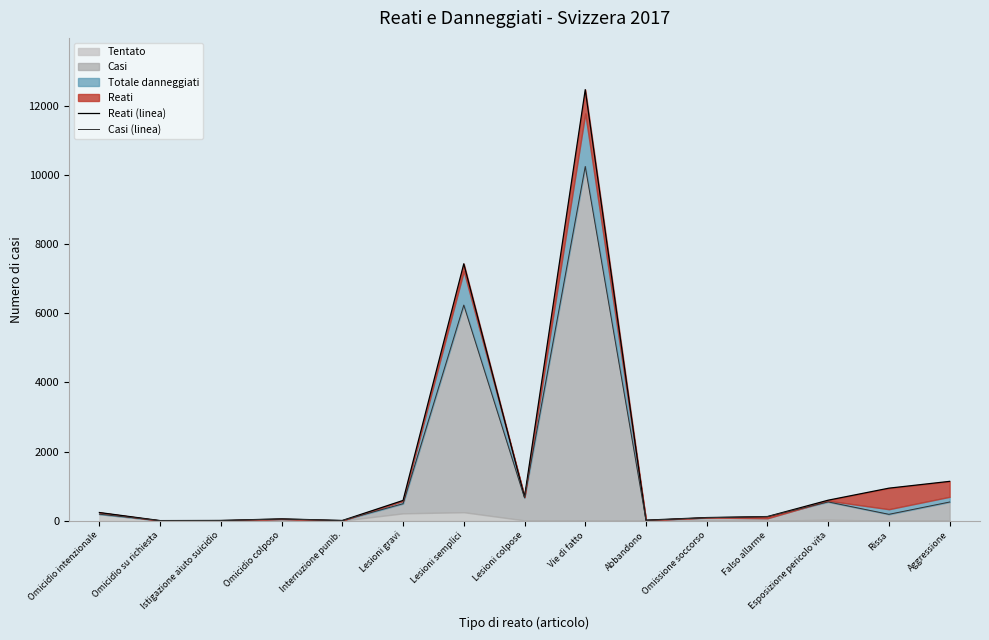

Which series has the widest spread of values?

Reati (linea)